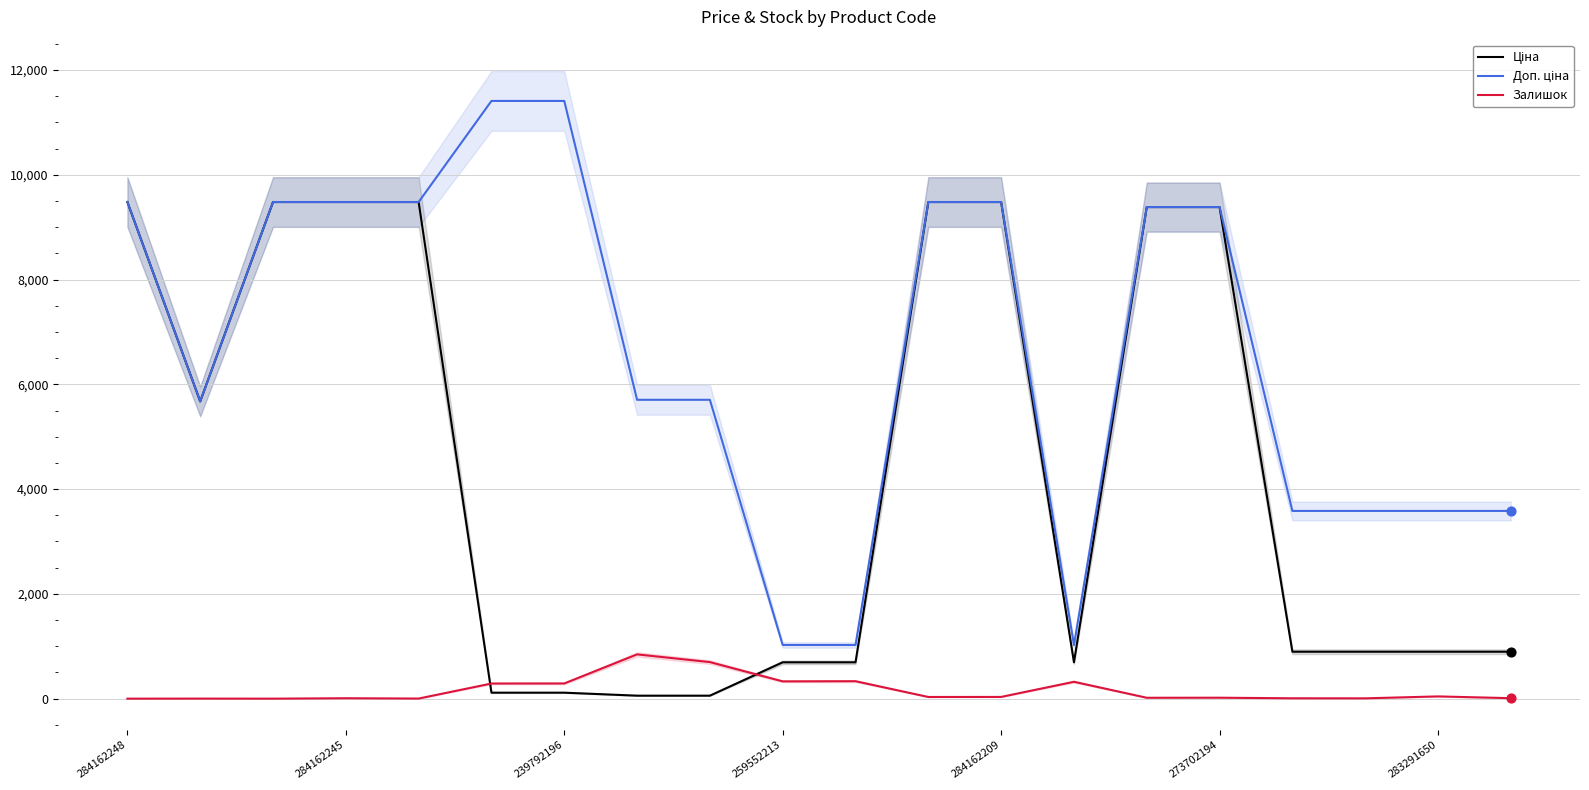

Which series has the largest total across all categories?

Доп. ціна